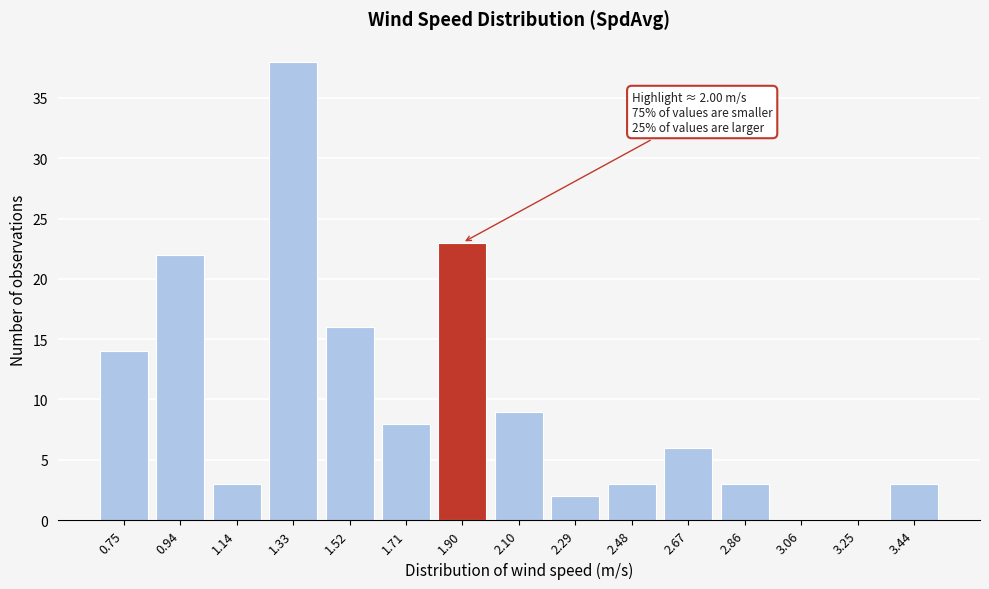

Reading right to left, list all the values displayed in this chart.

3.44=3	3.25=0	3.06=0	2.86=3	2.67=6	2.48=3	2.29=2	2.10=9	1.90=23	1.71=8	1.52=16	1.33=38	1.14=3	0.94=22	0.75=14